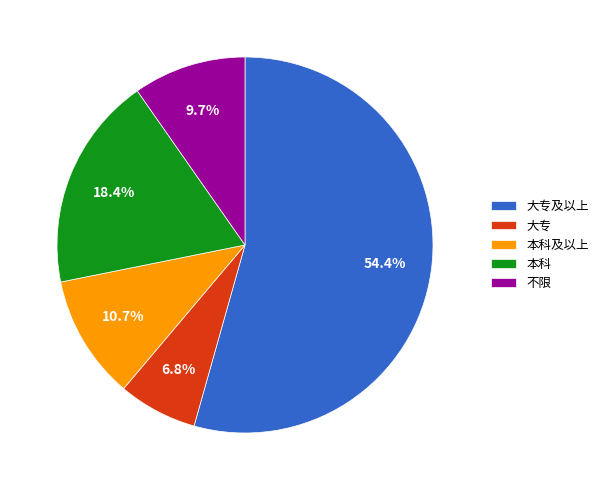

How many slices are in this pie chart?

5